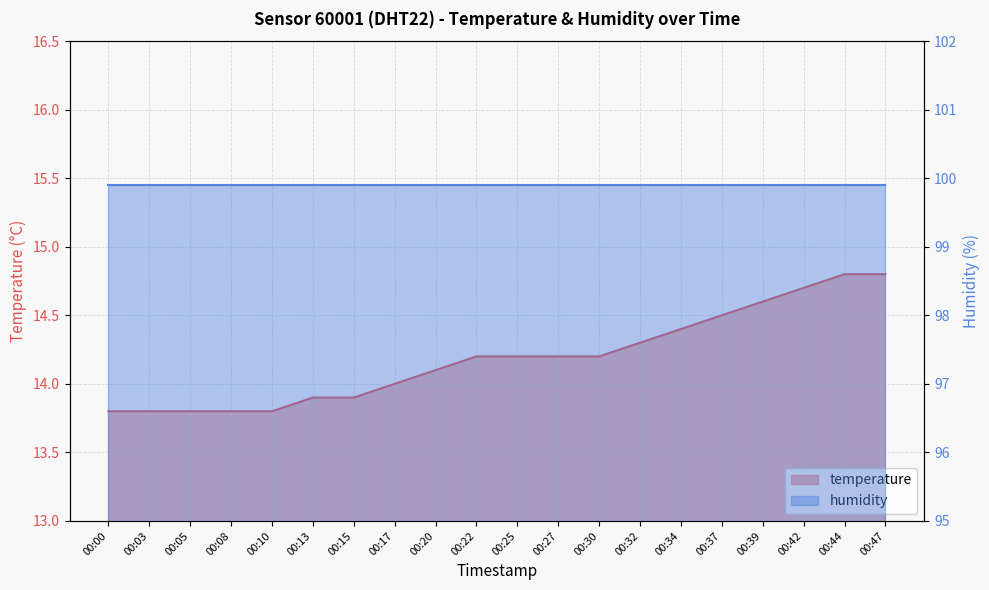

The value at 00:39 is 14.6. True or false?

True